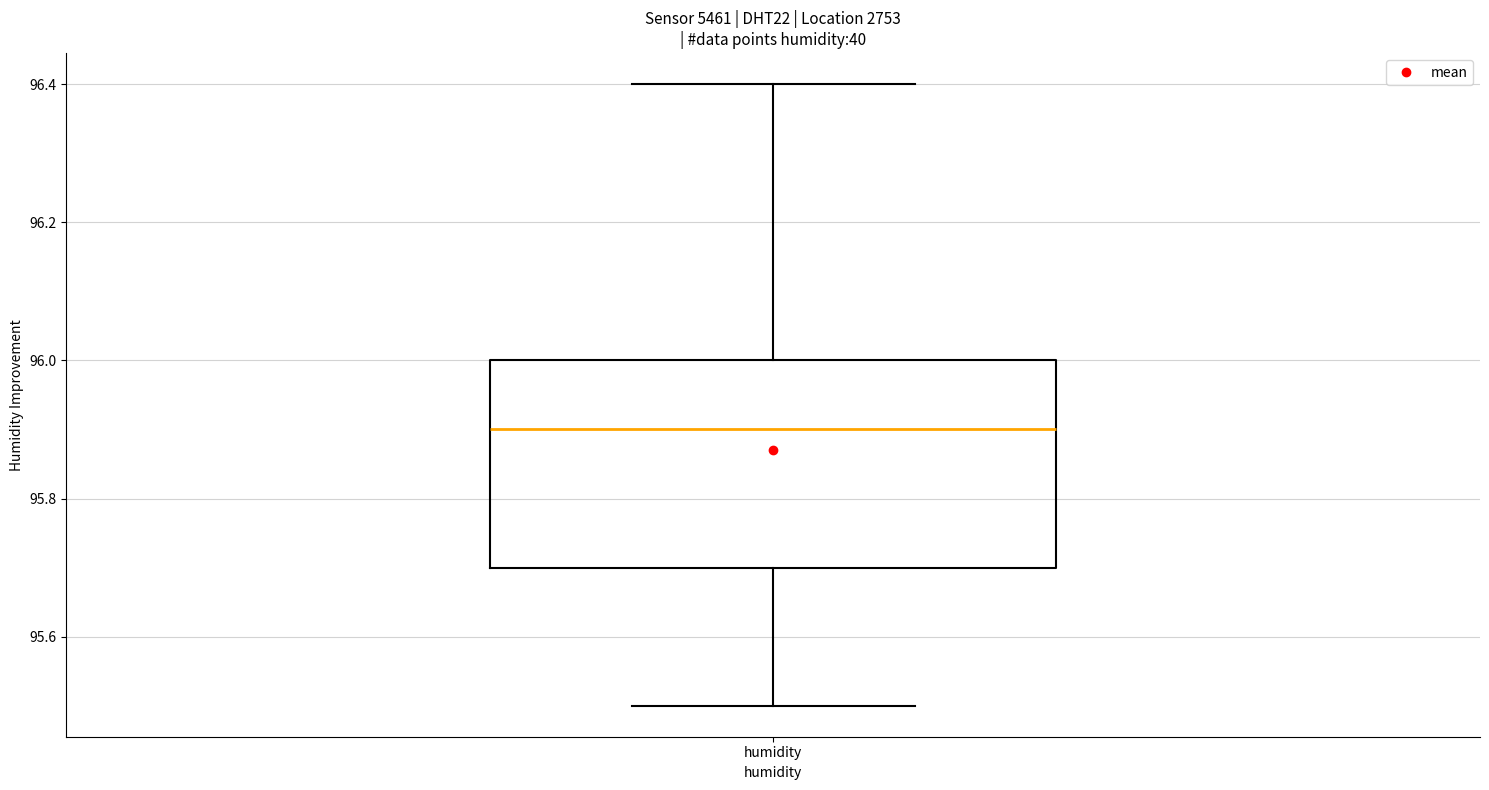

Where is the lower edge of the box for humidity on the y-axis? The values are not printed on the chart, so give them approximately, as read against the axis.

95.7